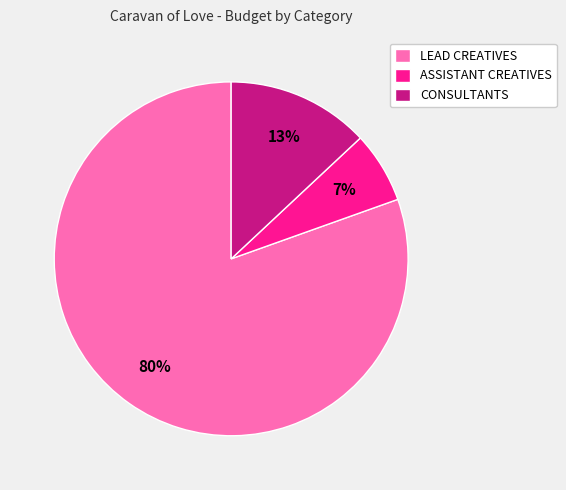

How many segments does this pie chart have?

3